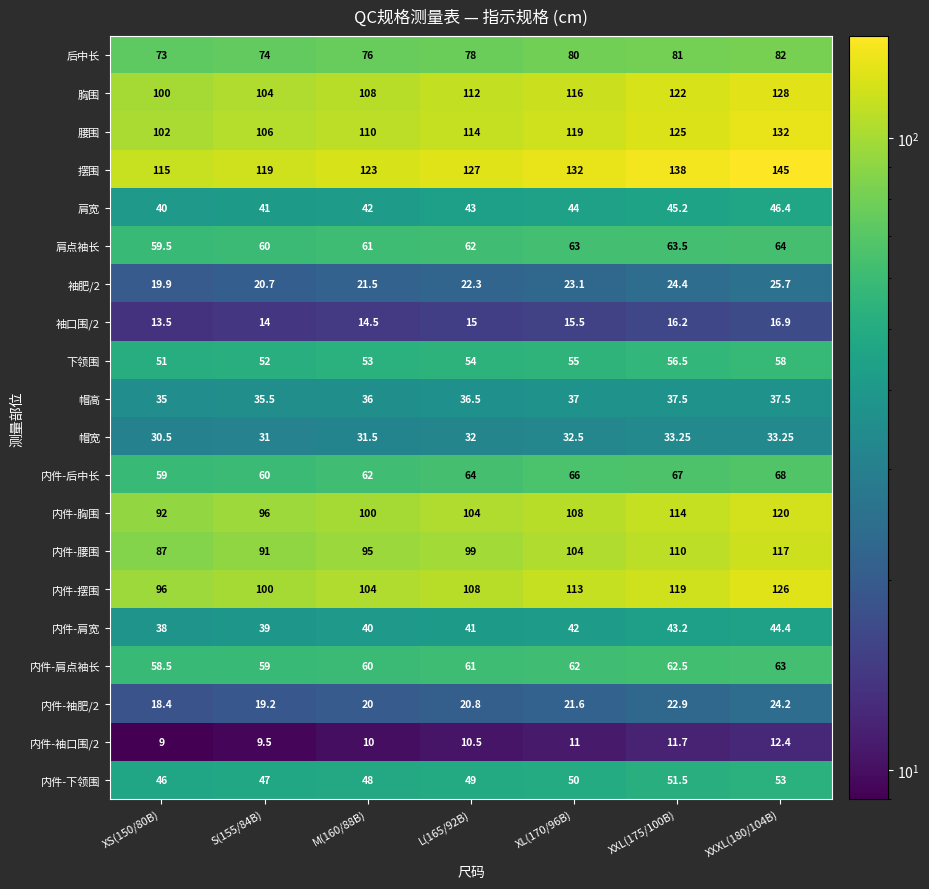

Is the value of 肩宽 at XXL(175/100B) greater than the value of 后中长 at XL(170/96B)?

No